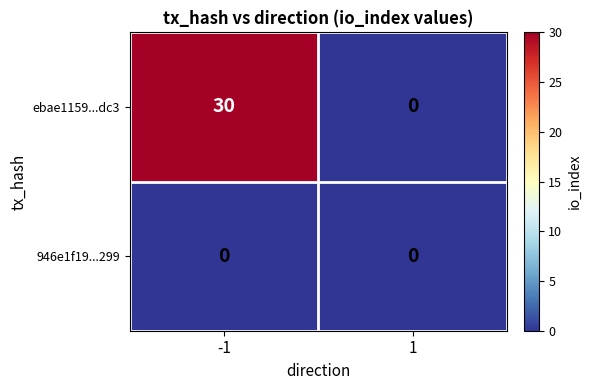

Is it true that 946e1f19...299 equals 0 at -1?

True